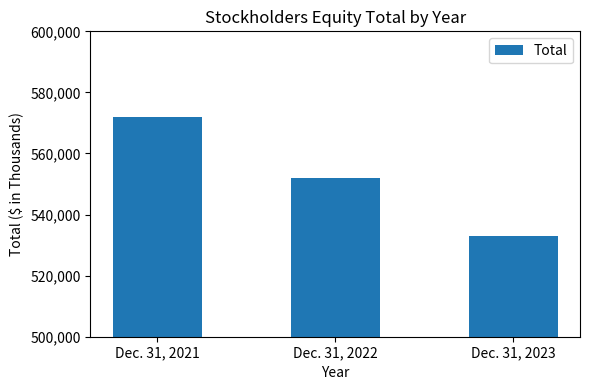

Reading right to left, list all the values displayed in this chart.

Dec. 31, 2023=532892	Dec. 31, 2022=552040	Dec. 31, 2021=571900